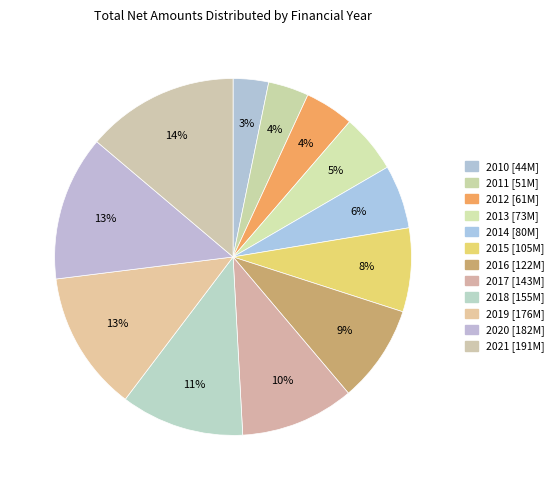

True or false: 2019 accounts for 13% of the total.

True